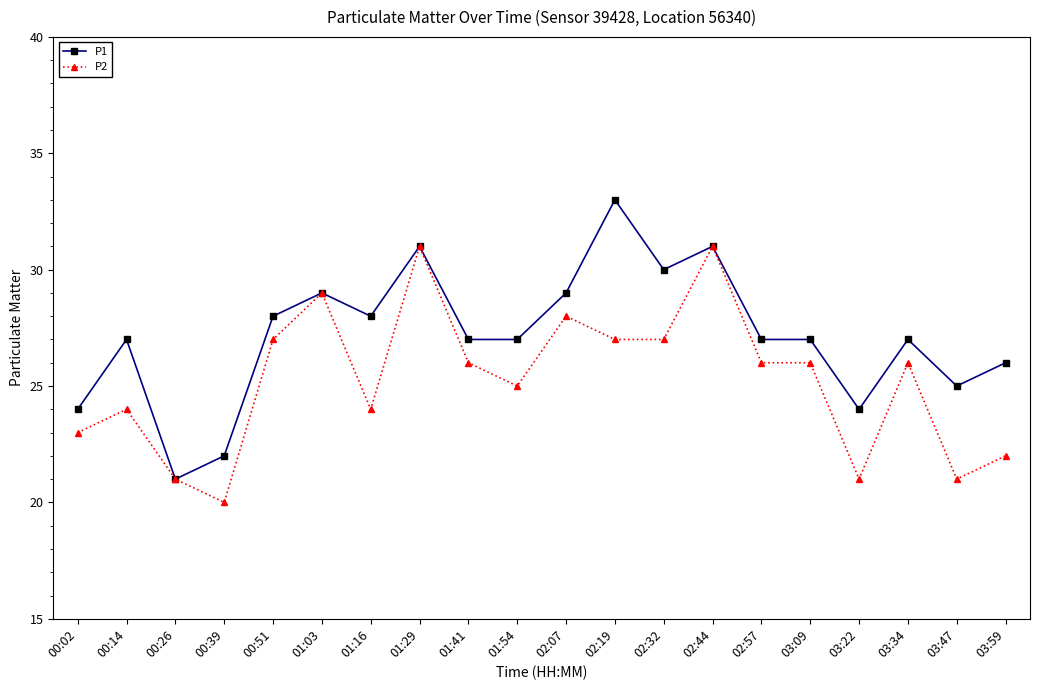

The P2 series shows 23 at 00:02. True or false?

True